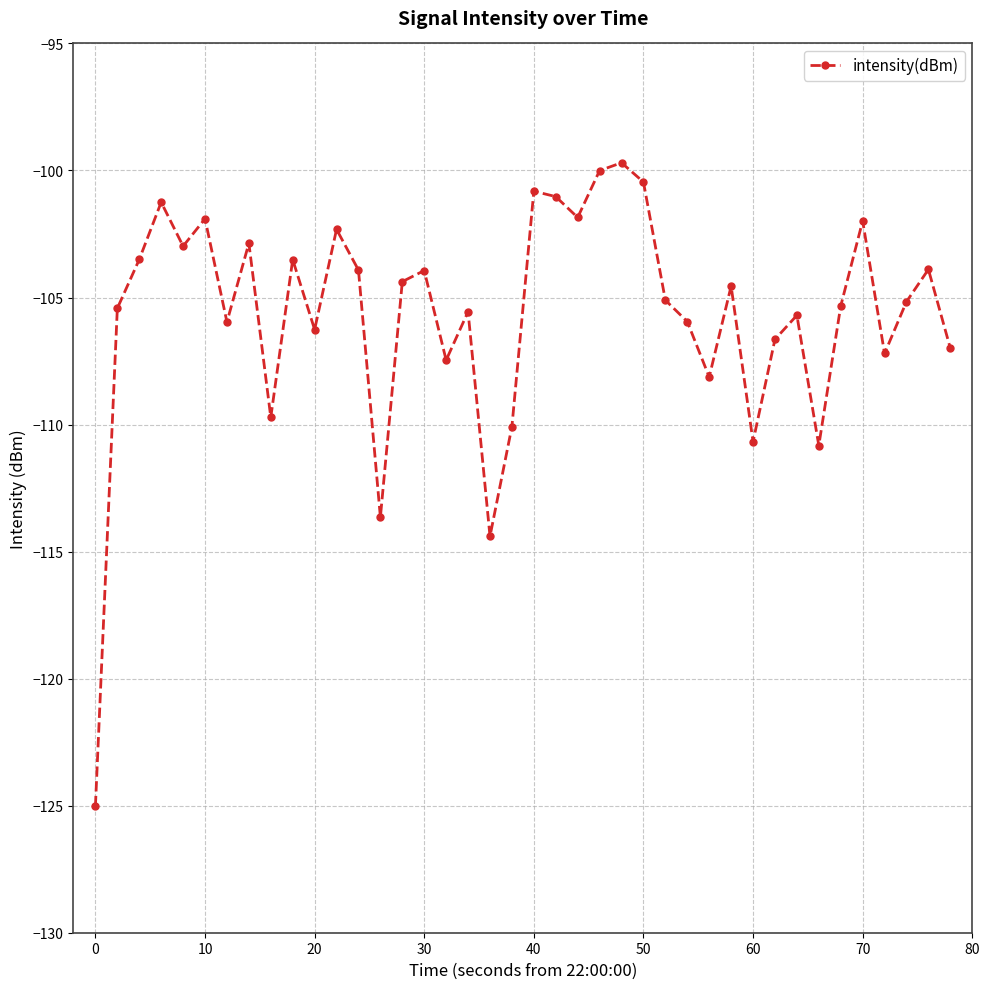

What is the greatest value displayed?

-99.7